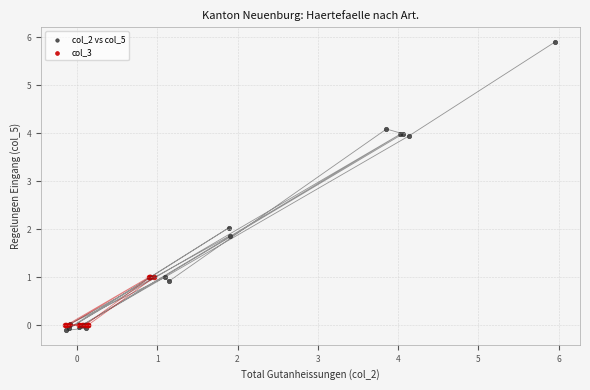

Which series reaches the maximum Y coordinate?

col_2 vs col_5